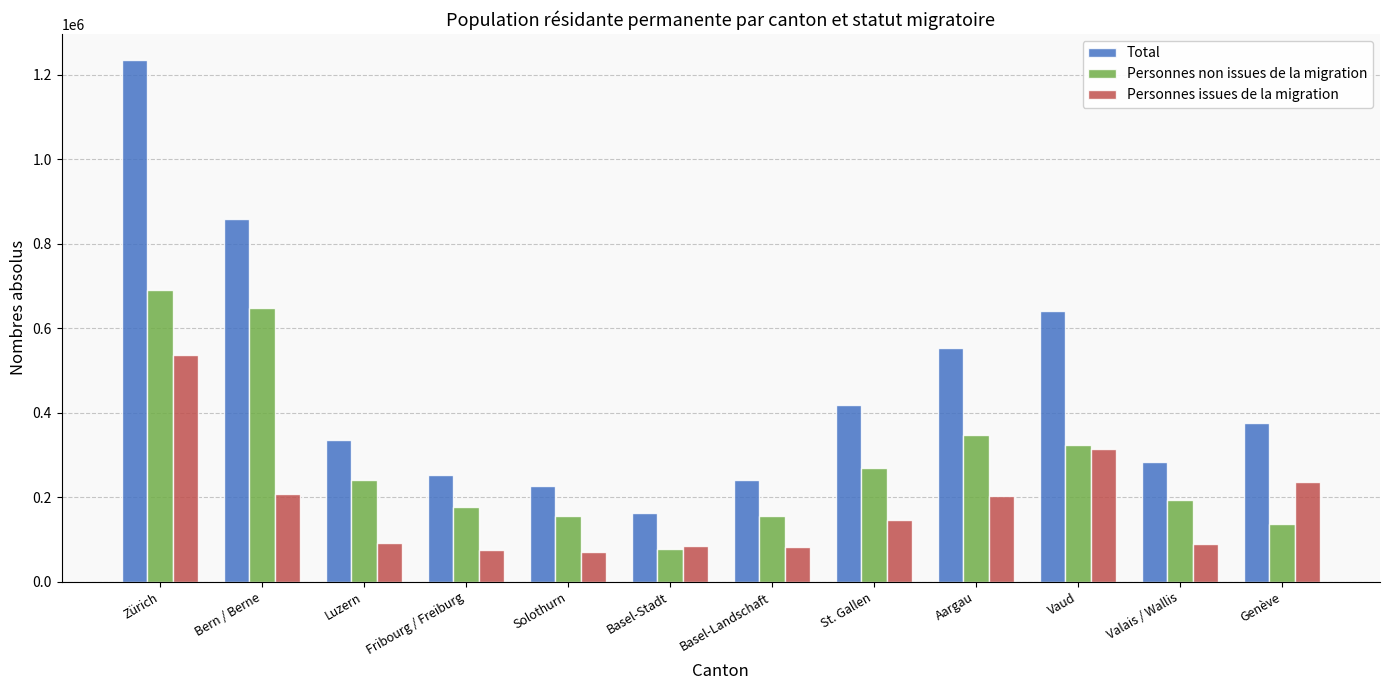

Which series has the widest spread of values?

Total